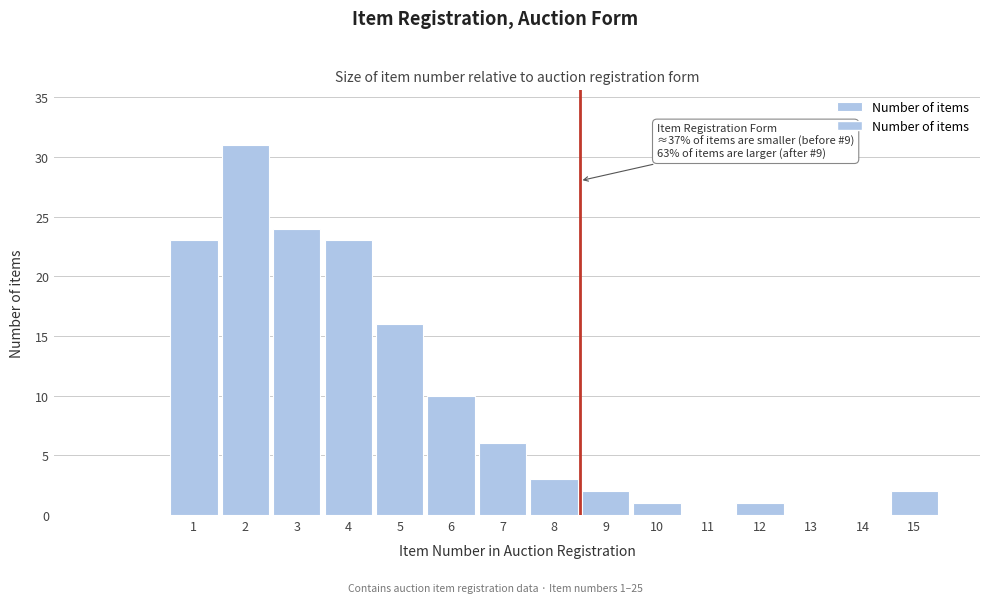

Count the number of categories in the chart.

15